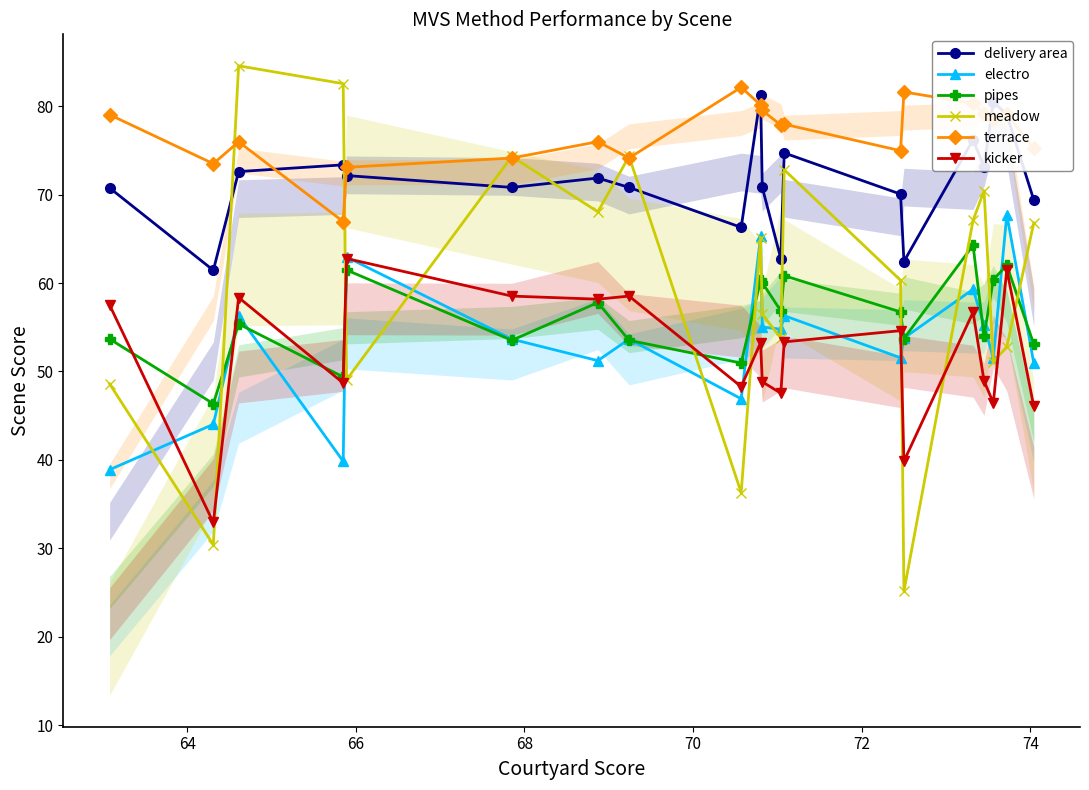

What is the minimum value for electro?

38.9